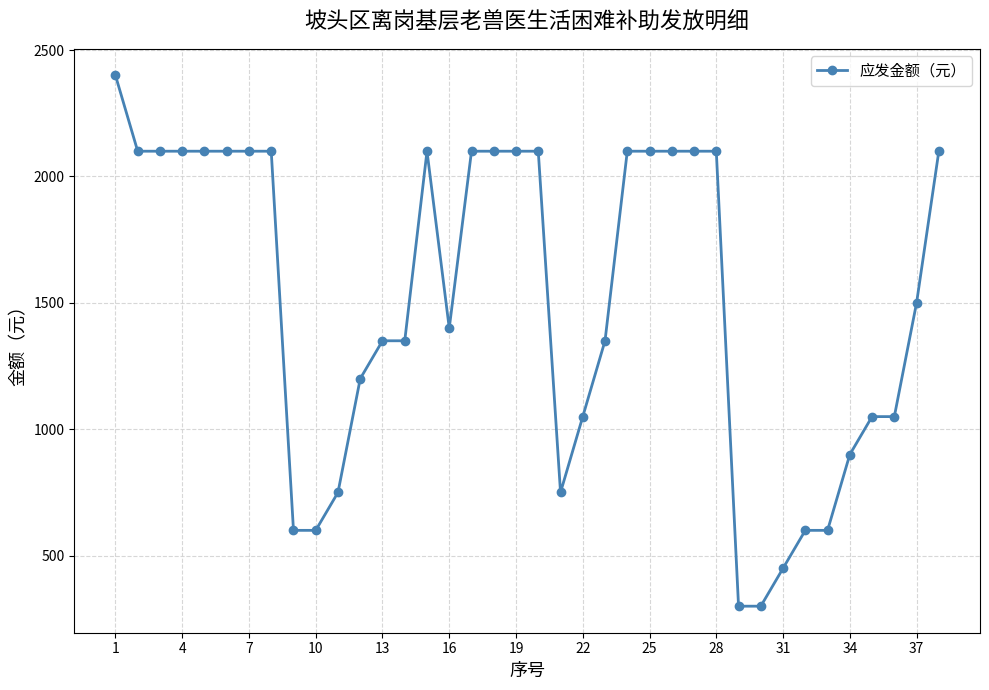

True or false: there are more than 0 points higher than both neighbors.

True